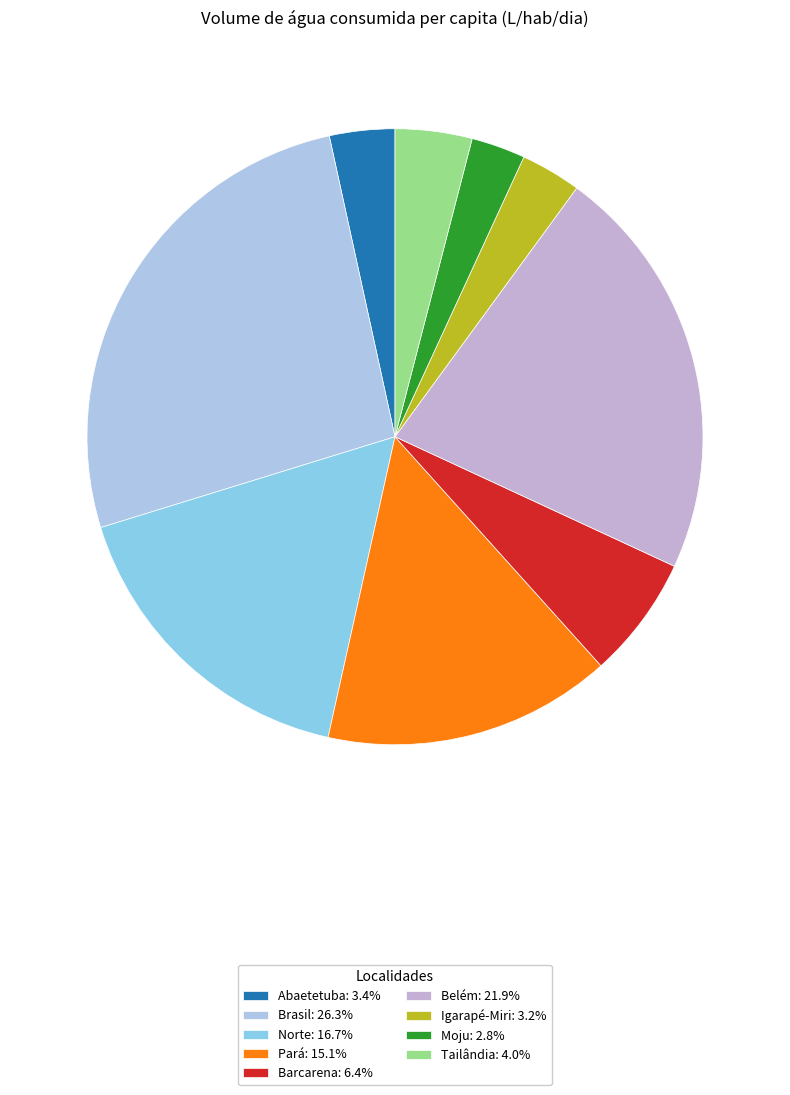

Does Moju account for over 50% of the chart?

No